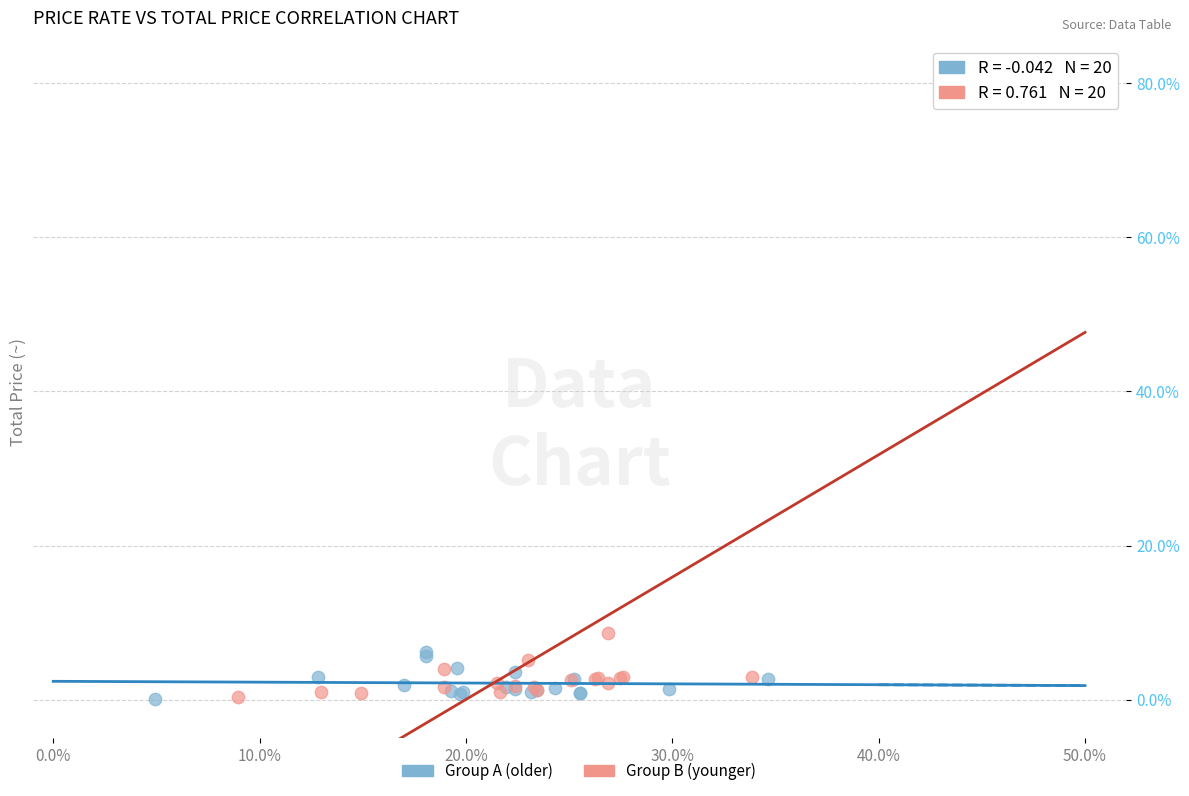

Which series has the largest Y range (max minus min)?

Group B (younger)